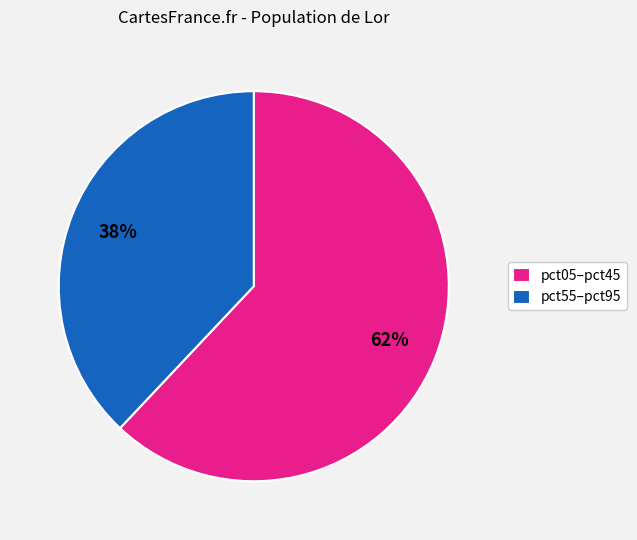

Which category has the smallest portion of the pie?

pct55–pct95